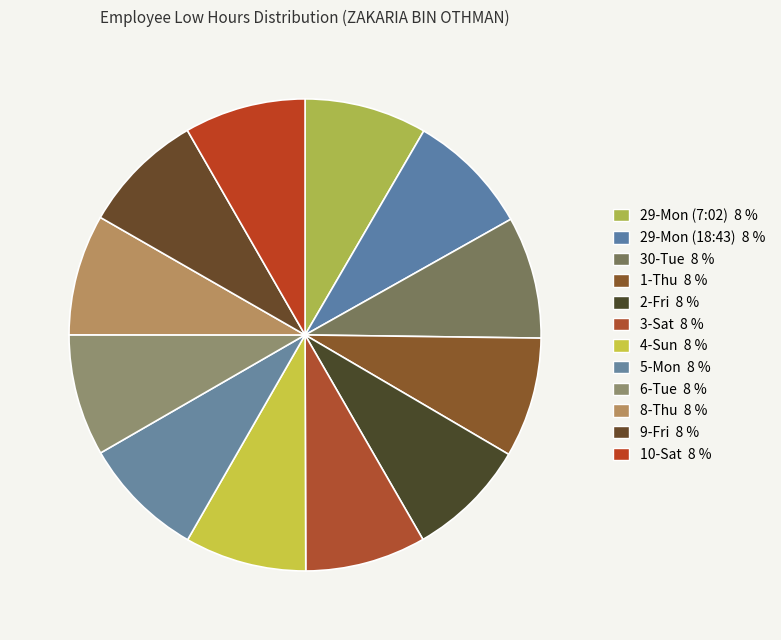

How many slices are in this pie chart?

12